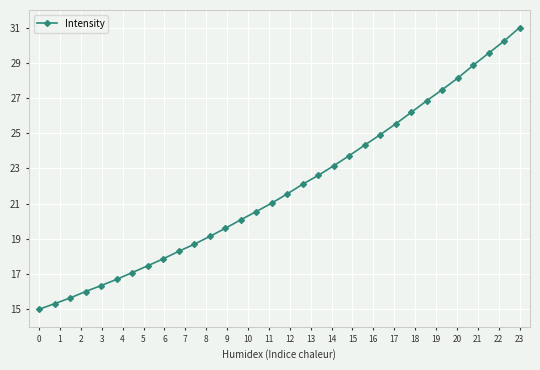

True or false: the data has more than 2 interior local peaks.

False